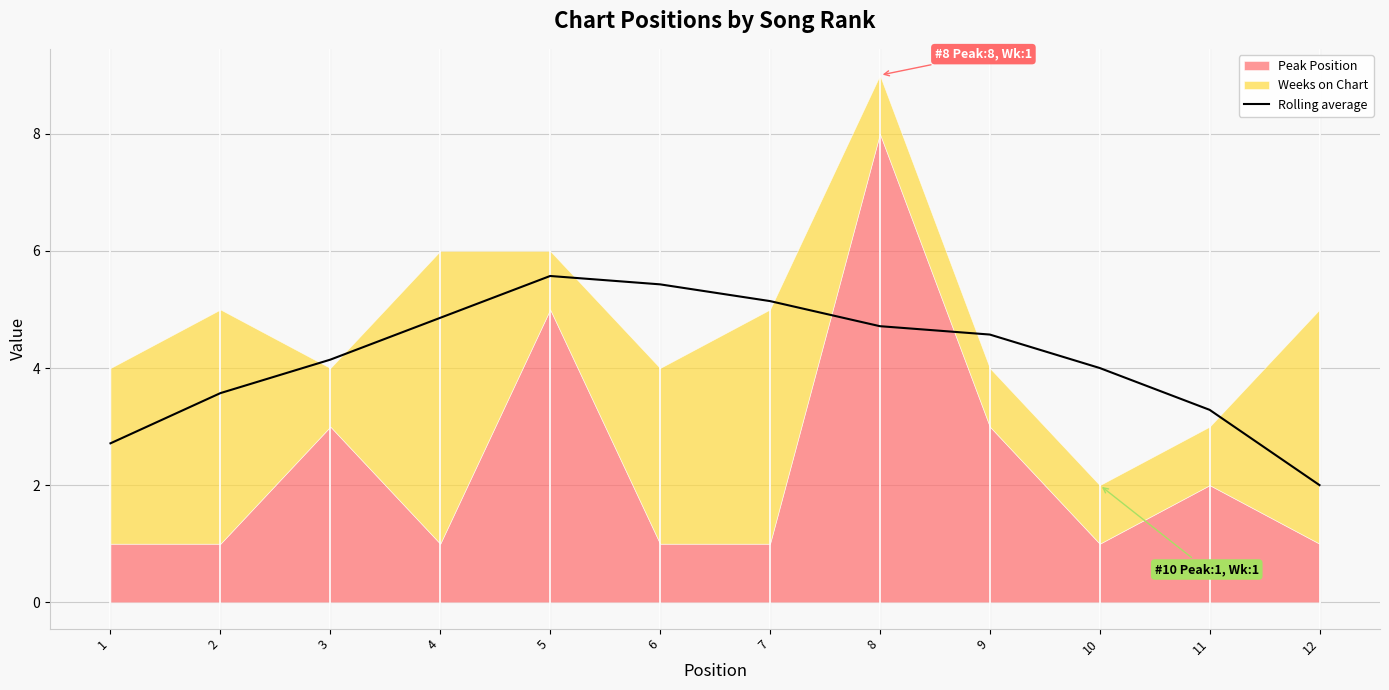

The chart shows a value of 7.0 at 10. True or false?

False